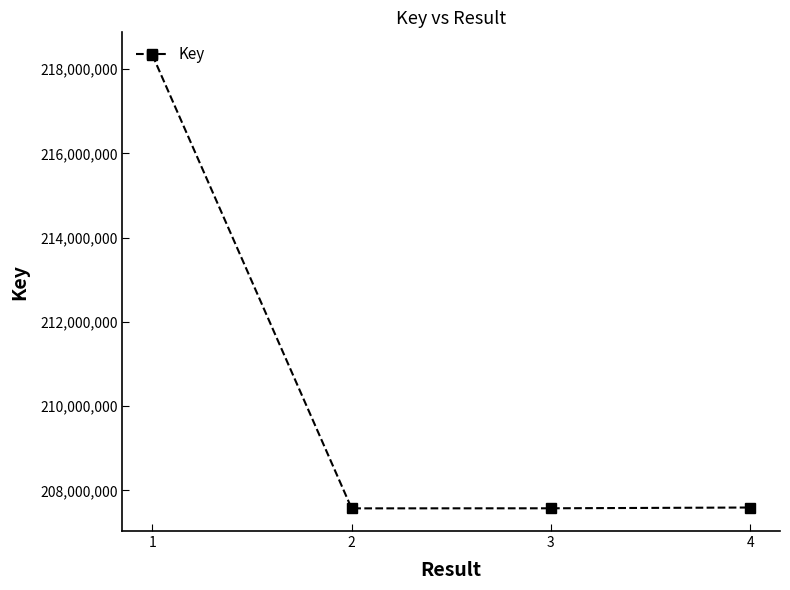

The value at 2 is 94183765. True or false?

False